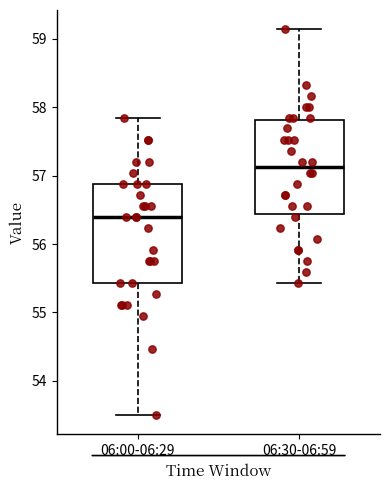

Which box has the lowest median line?

06:00-06:29